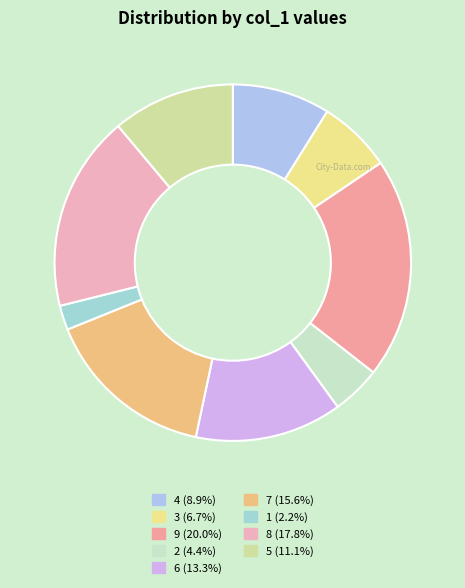

True or false: 1 accounts for 1% of the total.

False